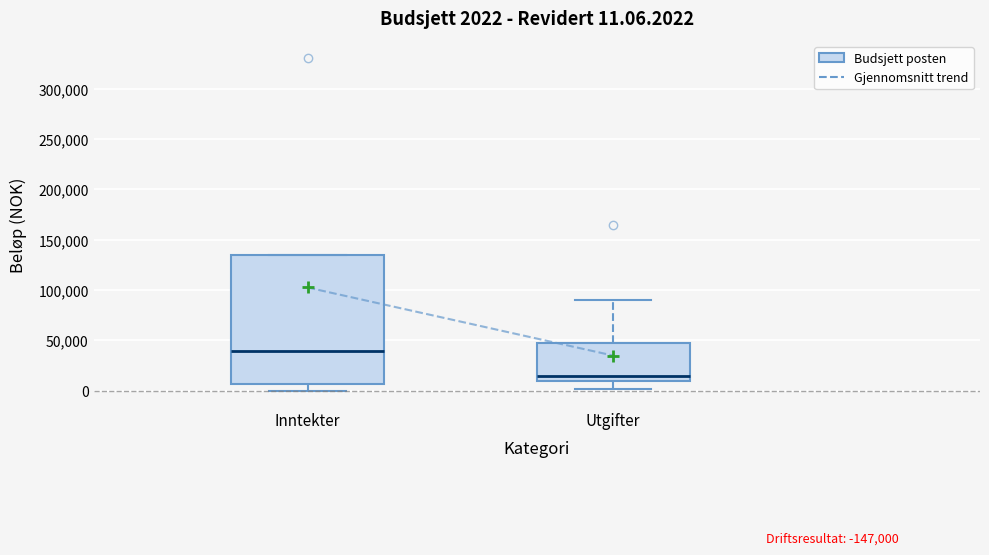

Which box is the tallest, from its lower edge to its upper edge?

Inntekter